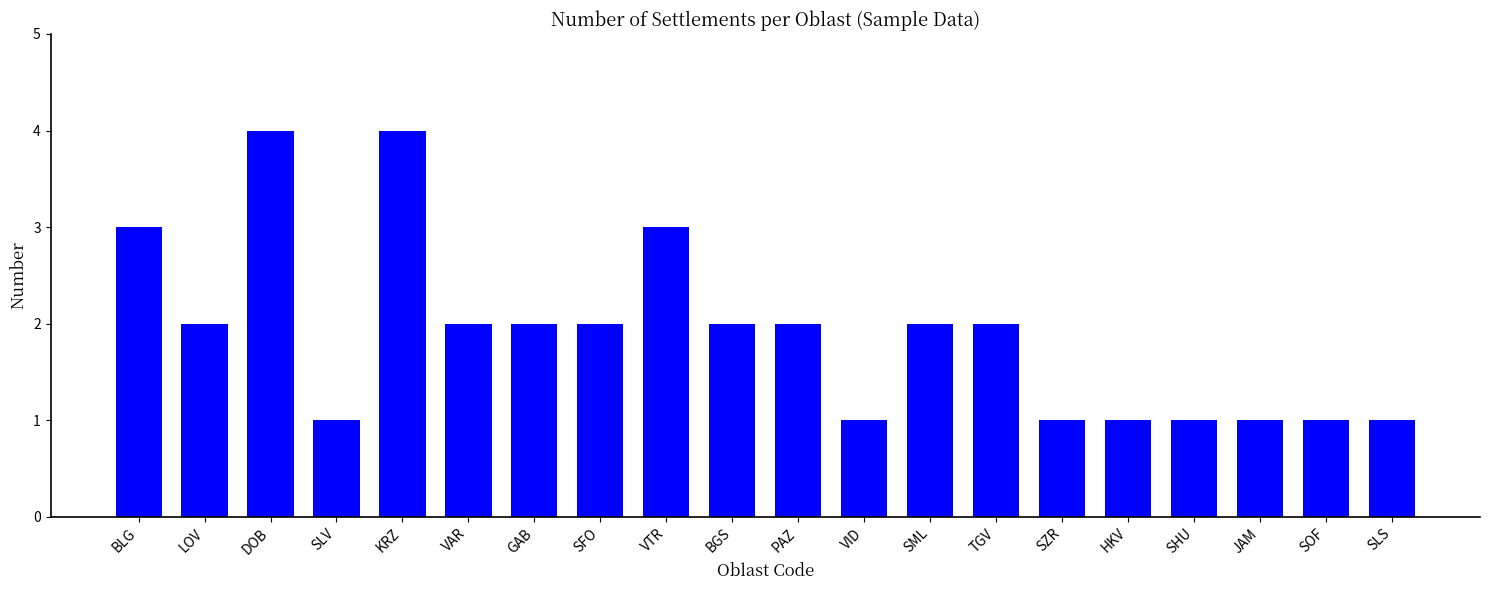

What value does the data have at SZR?

1